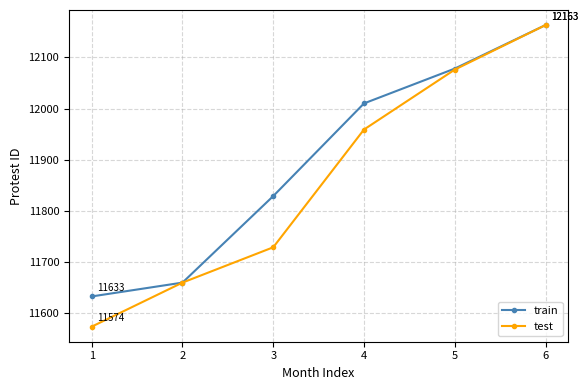

The train series shows 11633 at 1. True or false?

True